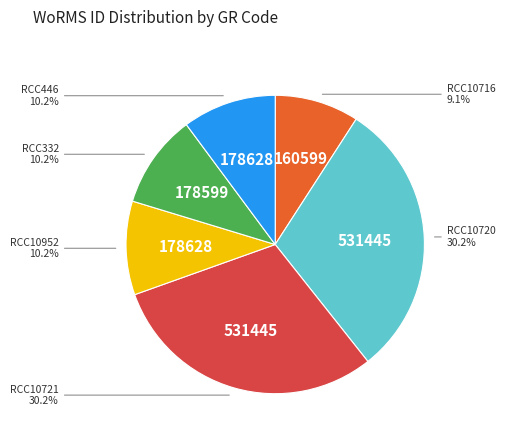

Is there any slice that represents more than half of the pie?

No